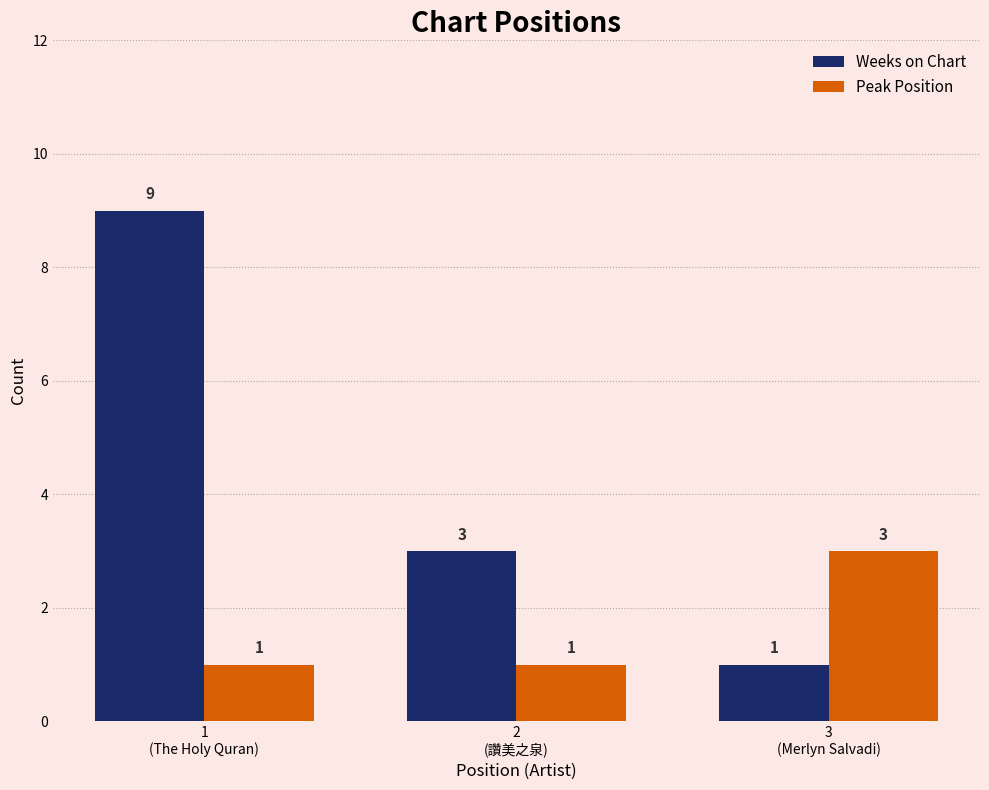

What is the value of the Peak Position bar at the 2nd from the left?

1